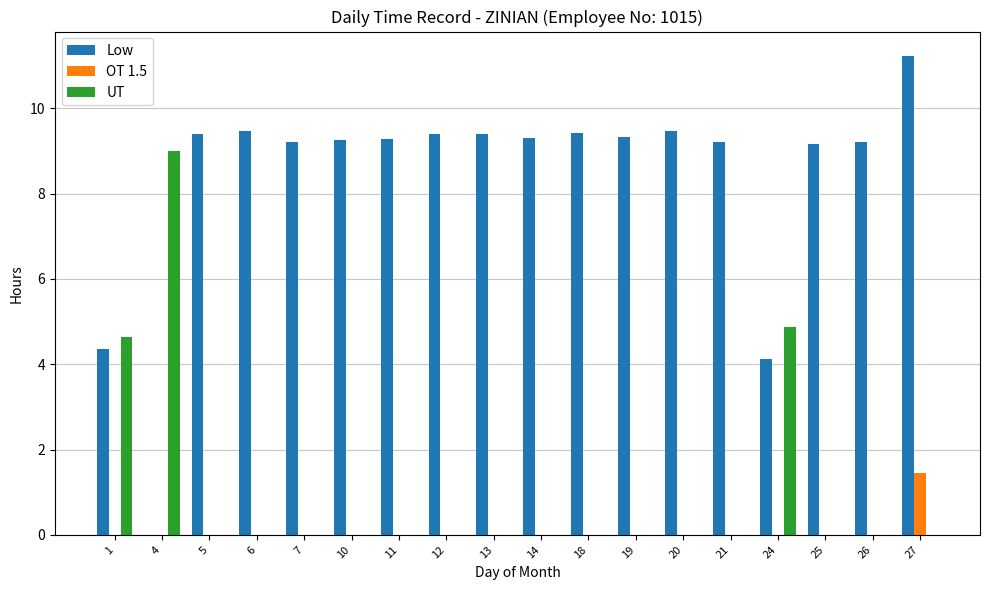

Are the bars horizontal?

No